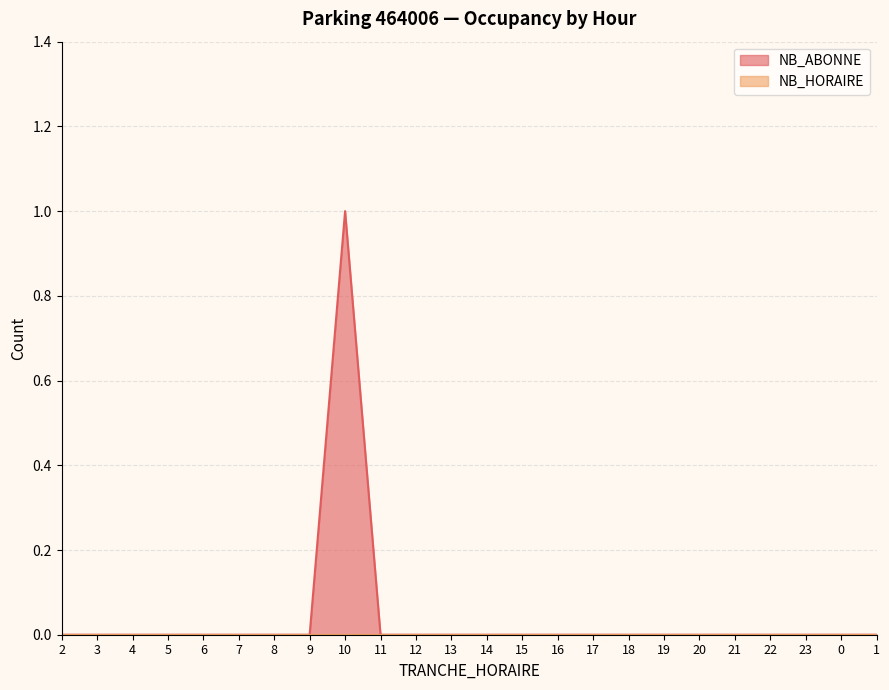

Which has a higher value, 8 or 7?

8